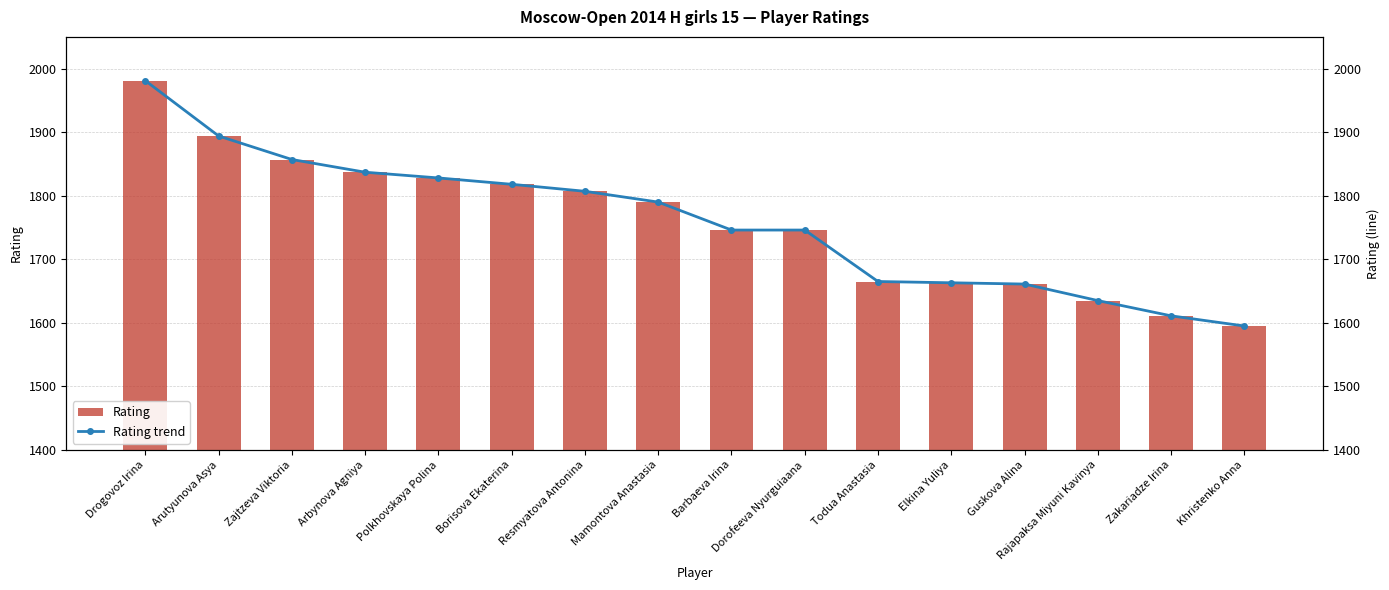

Between Polkhovskaya Polina and Elkina Yuliya, which series saw the biggest shift?

Rating